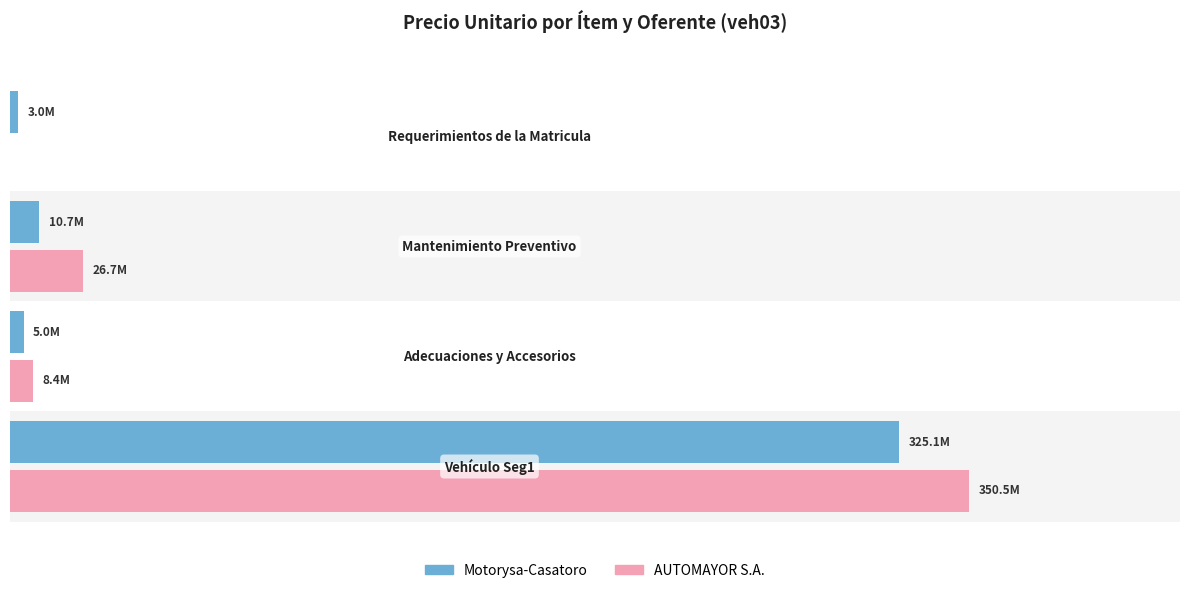

Reading left to right, list all the values displayed in this chart.

Motorysa-Casatoro: 0.0=325091199	0.5=4964734	1.0=10712856	1.5=3000000
AUTOMAYOR S.A.: 0.0=350525999	0.5=8375640	1.0=26735704	1.5=0